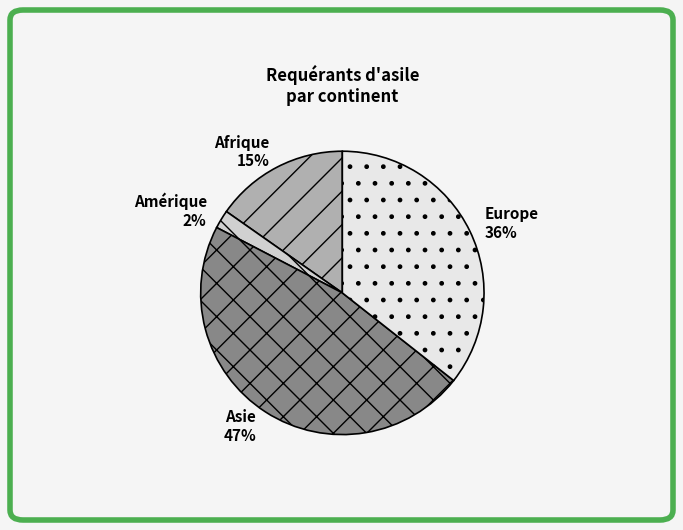

Which category has the smallest portion of the pie?

Amérique